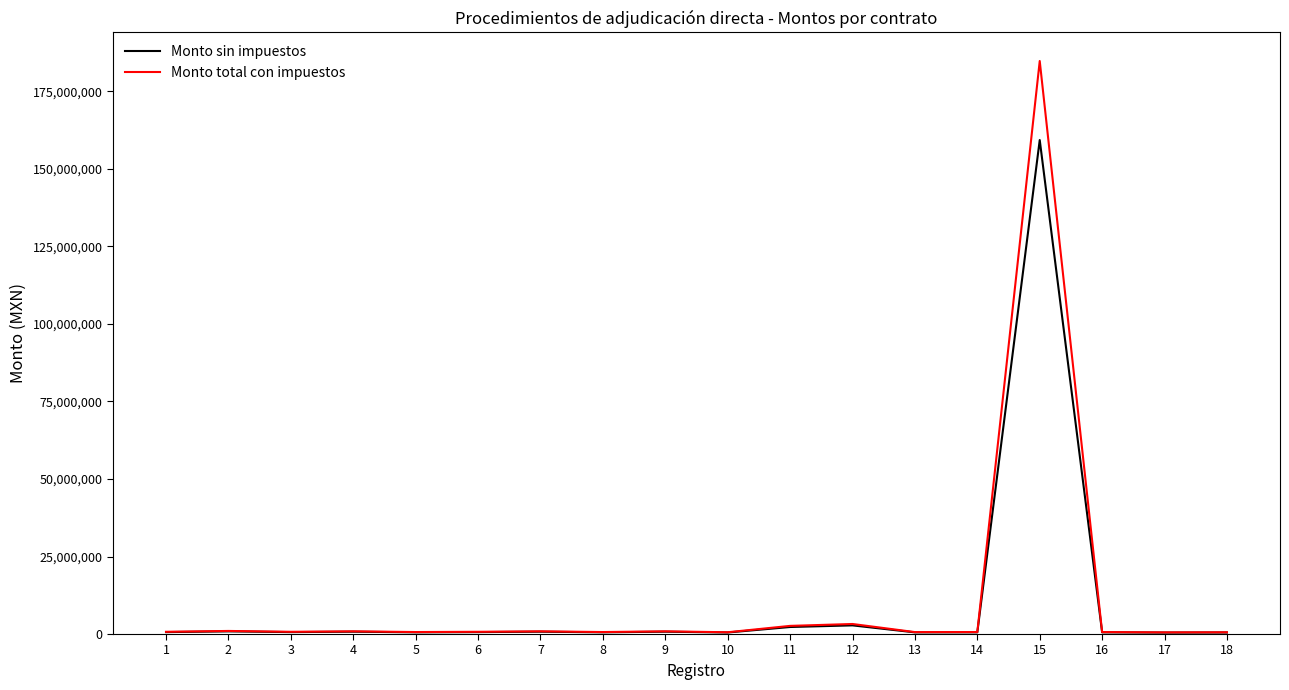

List the series in order of their peak value, highest first.

Monto total con impuestos, Monto sin impuestos